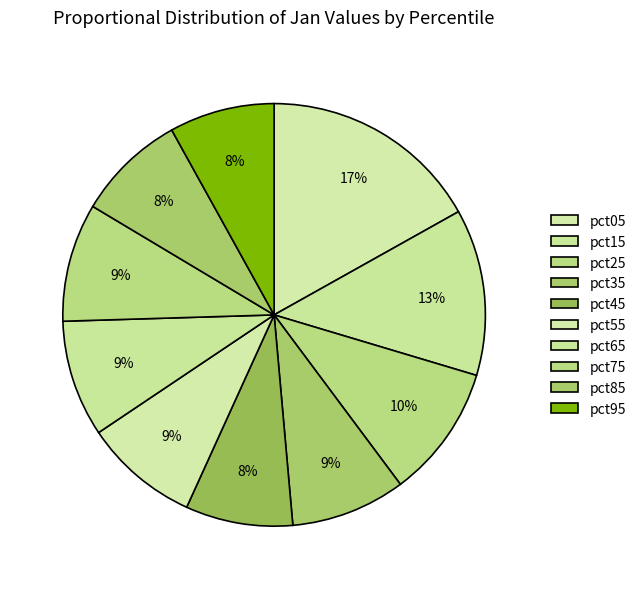

Count the number of slices in the pie.

10